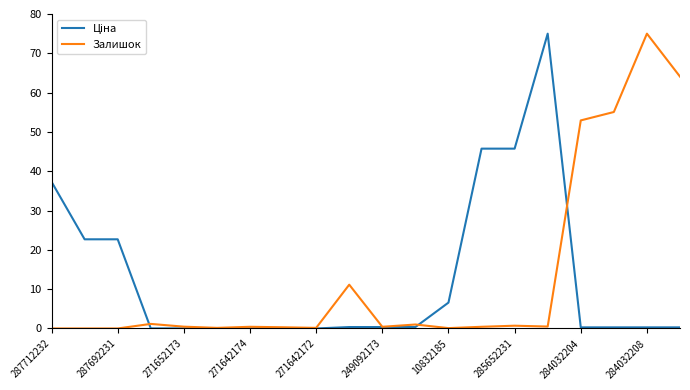

What is the maximum value shown in the chart?

75.0